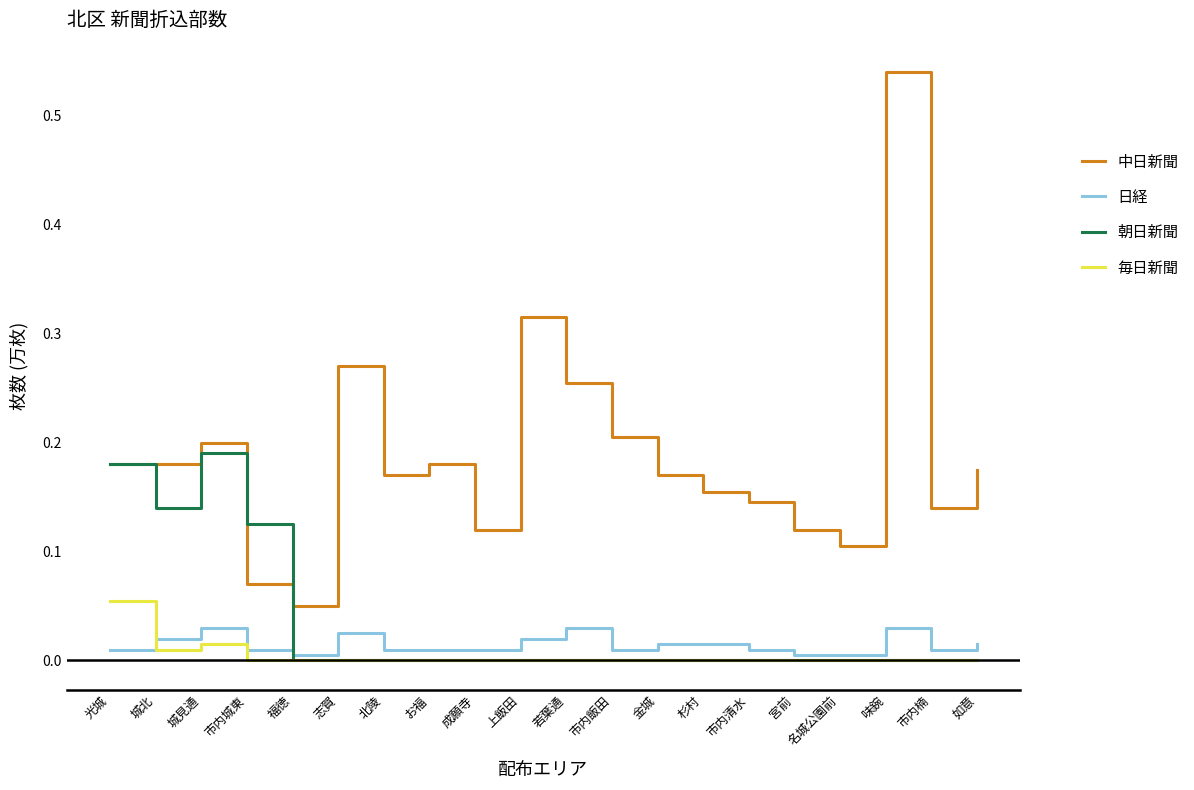

True or false: 中日新聞 and 日経 intersect in this chart.

False